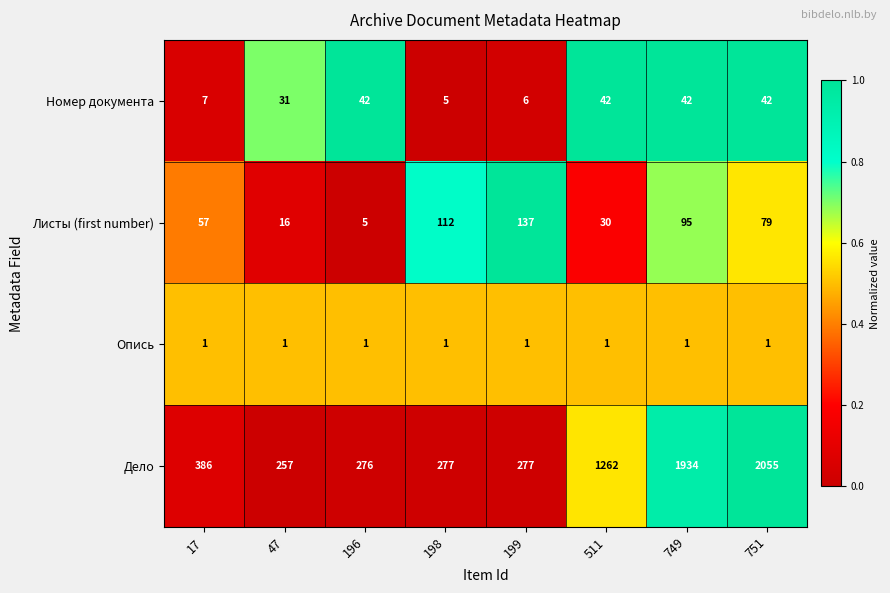

Which series has the largest total across all categories?

Дело